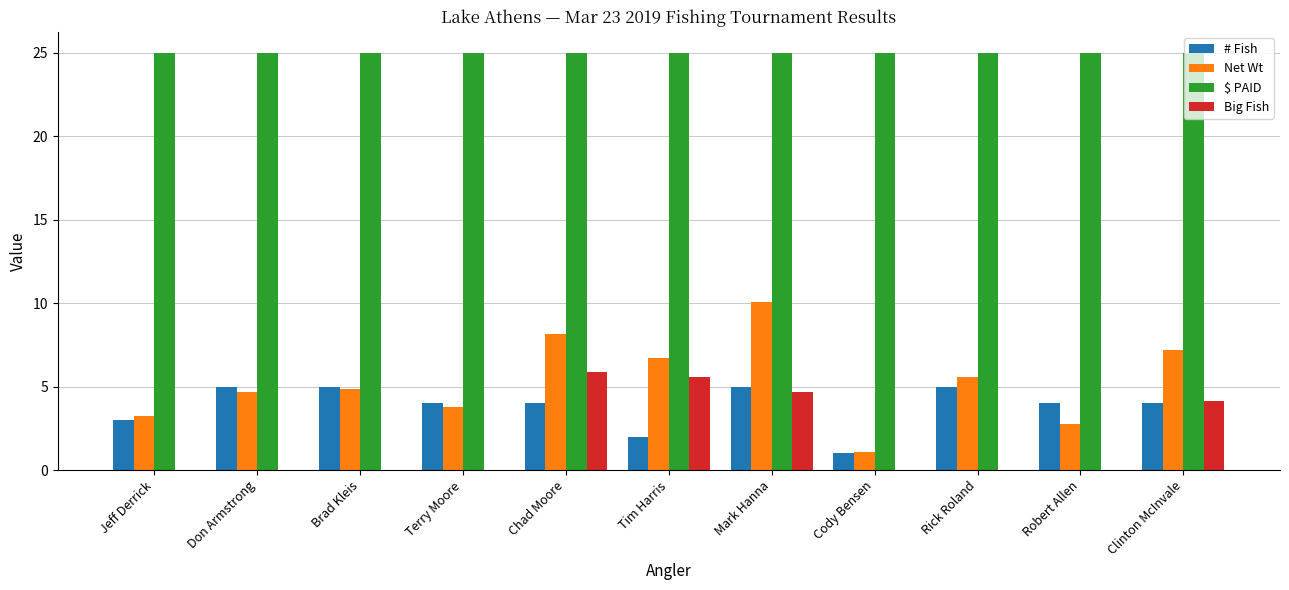

What is the maximum value shown in the chart?

25.0